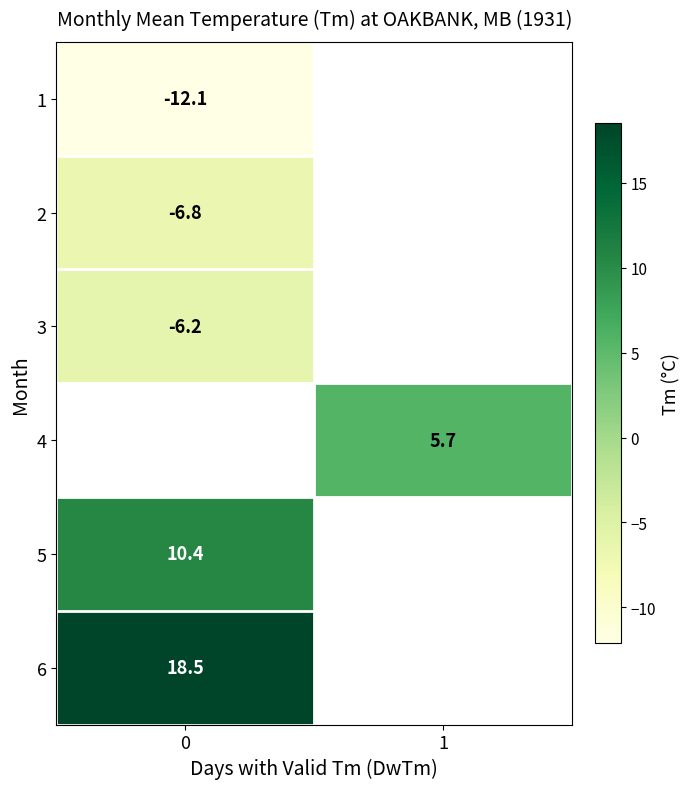

Is the value of row_5 at 0 greater than the value of row_0 at 0?

Yes